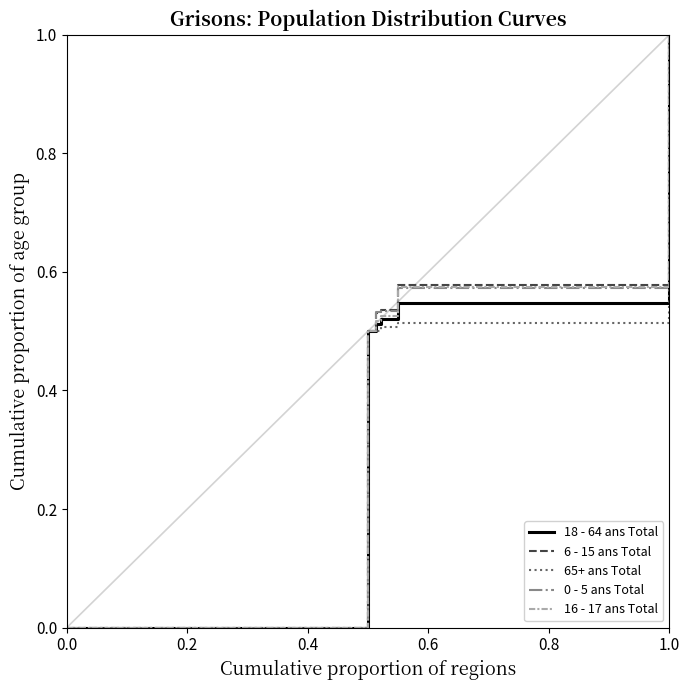

What is the greatest value displayed?

1.0